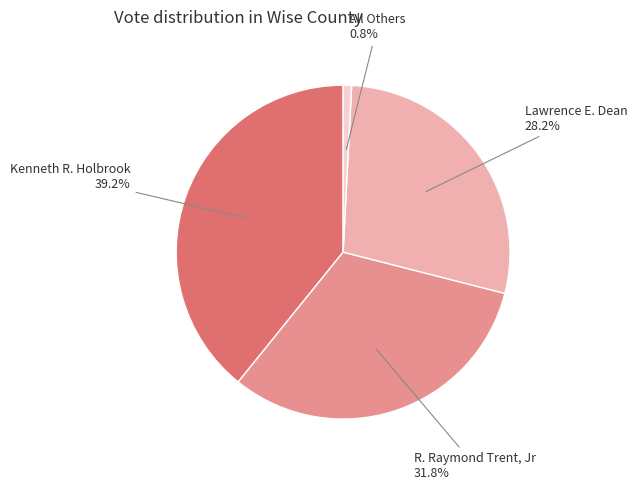

Is there a majority slice in this chart?

No